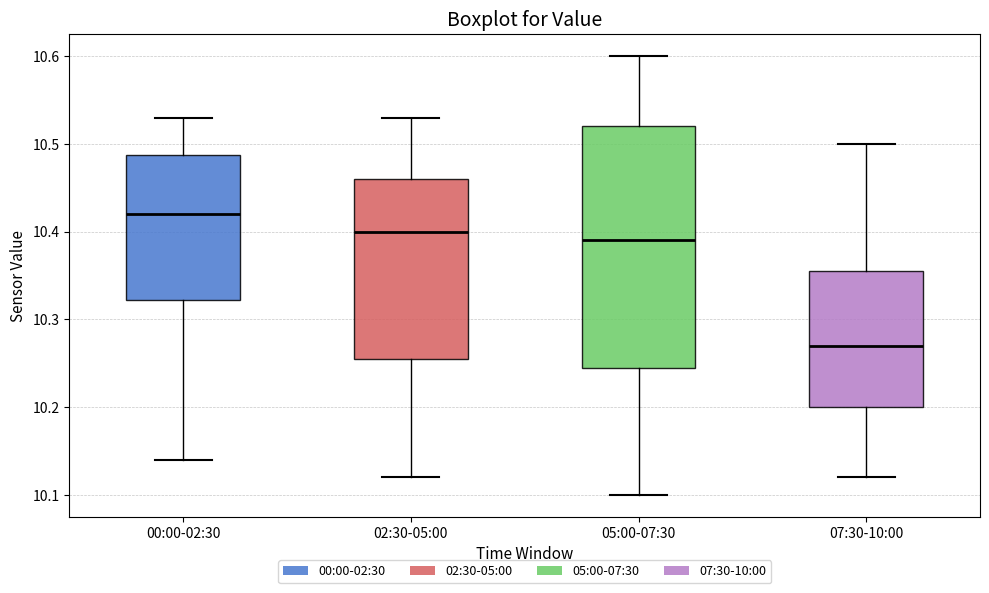

Reading left to right, transcribe this box plot: for each box, give where its median line is, the range the box spans, and where its two whiskers end, as read against the y-axis. The values are not printed on the chart, so give them approximately, as read against the axis.

00:00-02:30: median 10.42, box 10.32 to 10.49, whiskers 10.14 to 10.53
02:30-05:00: median 10.40, box 10.26 to 10.46, whiskers 10.12 to 10.53
05:00-07:30: median 10.39, box 10.25 to 10.52, whiskers 10.10 to 10.60
07:30-10:00: median 10.27, box 10.20 to 10.36, whiskers 10.12 to 10.50